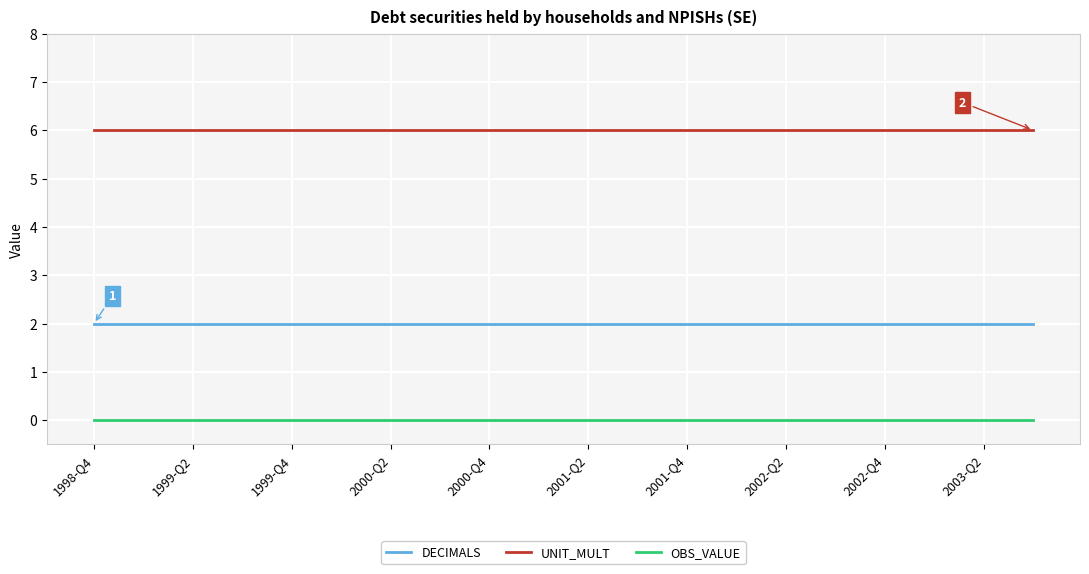

Is this an area chart (filled region under the line)?

No